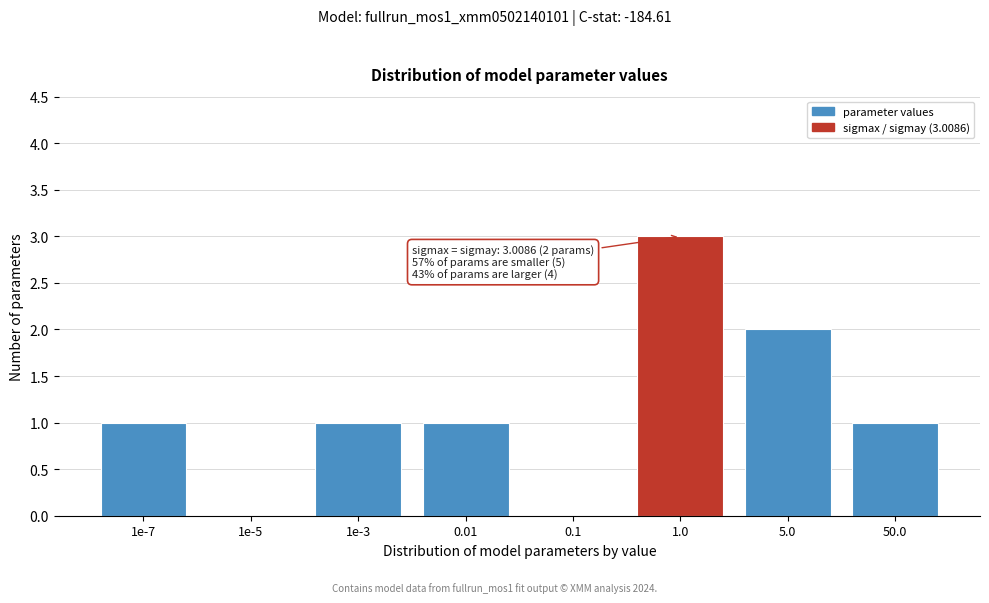

Reading left to right, list all the values displayed in this chart.

1e-7=1	1e-5=0	1e-3=1	0.01=1	0.1=0	1.0=3	5.0=2	50.0=1